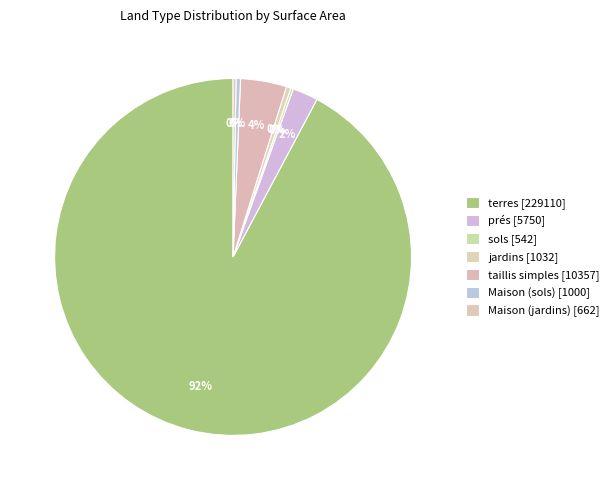

Is there any slice that represents more than half of the pie?

Yes